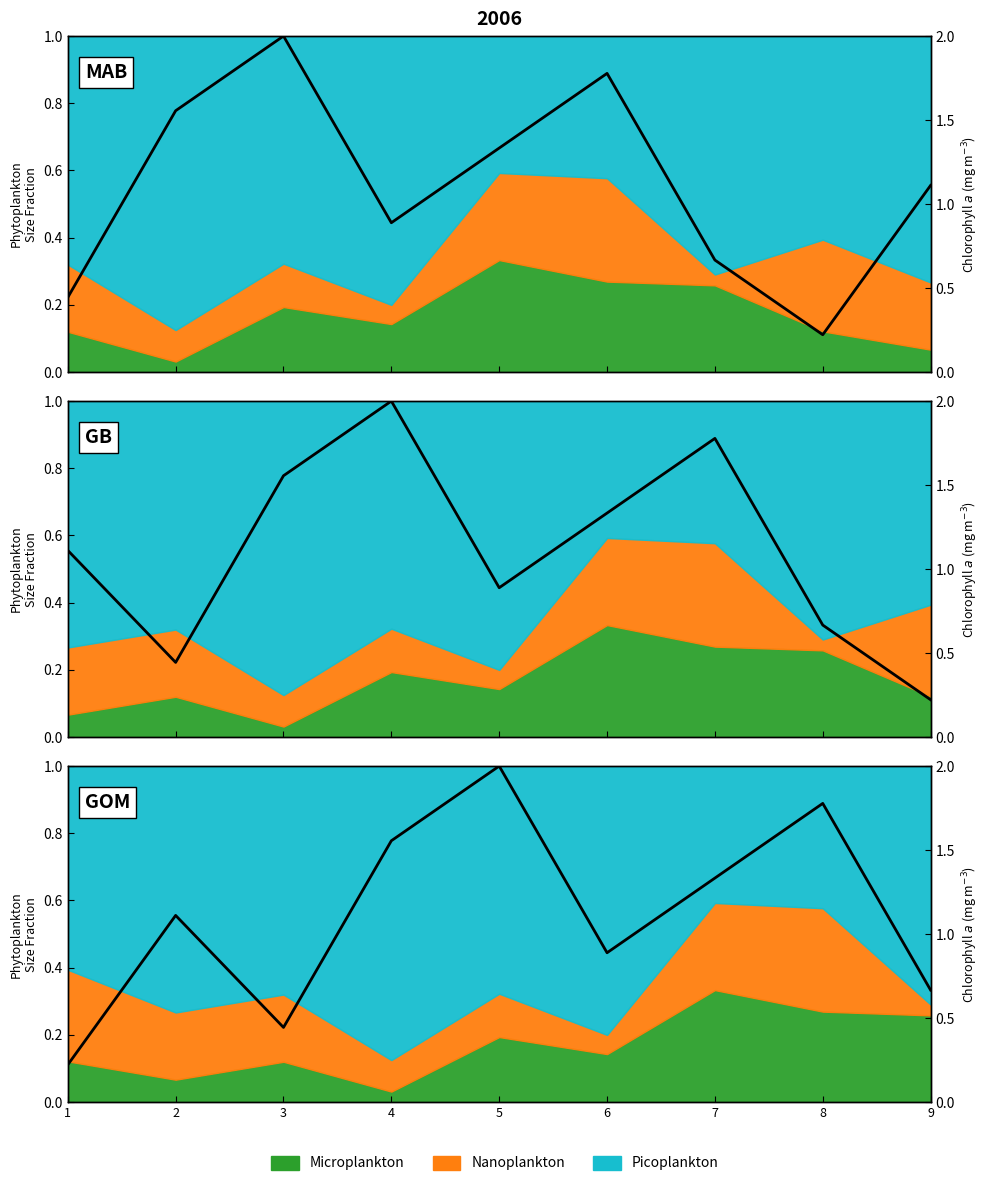

What is the difference between the second highest and minimum values?

1.6